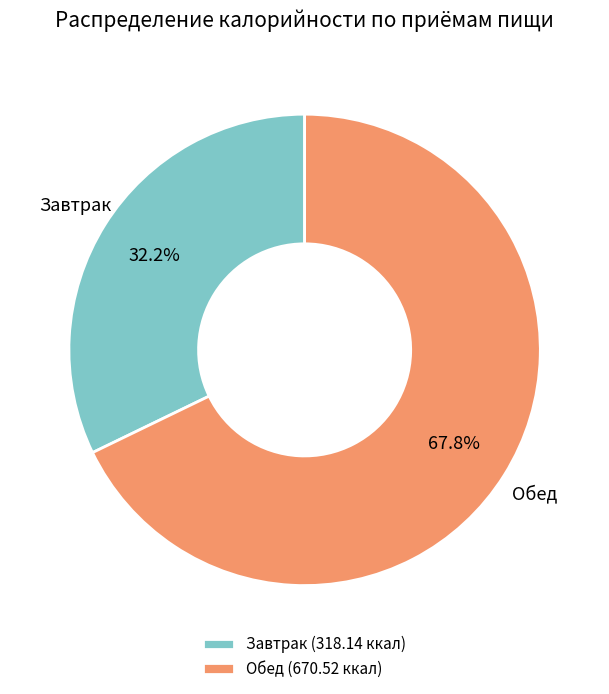

To the nearest percent, what percentage of the pie is Обед?

68%